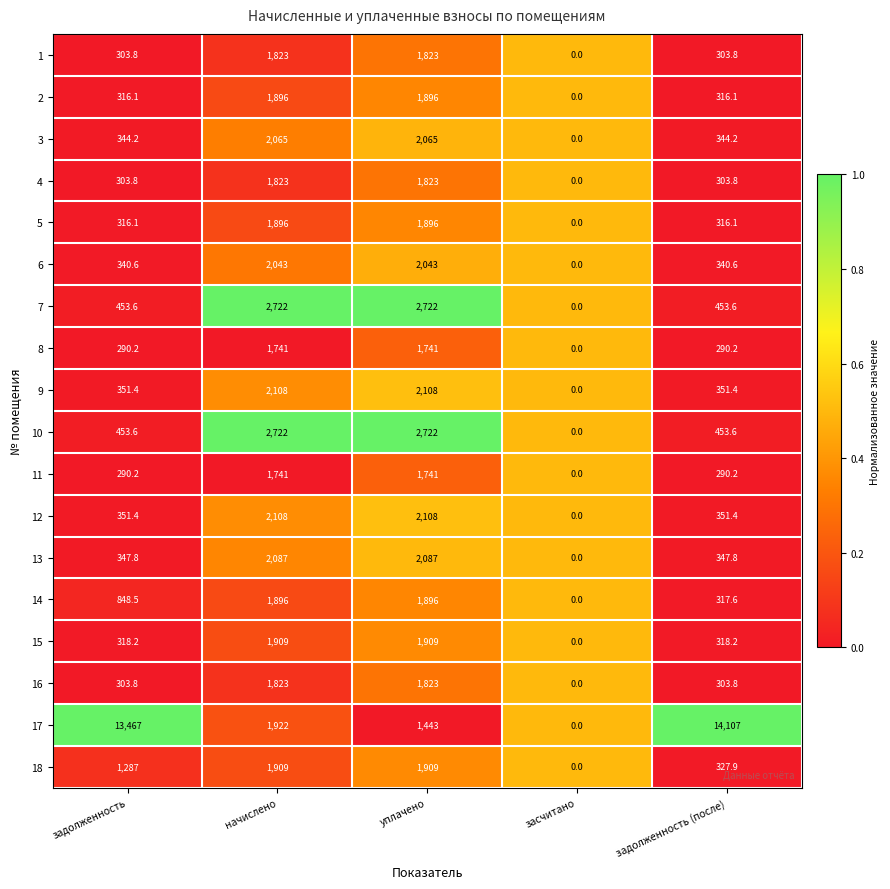

The value of 17 at засчитано is 0.0. True or false?

True